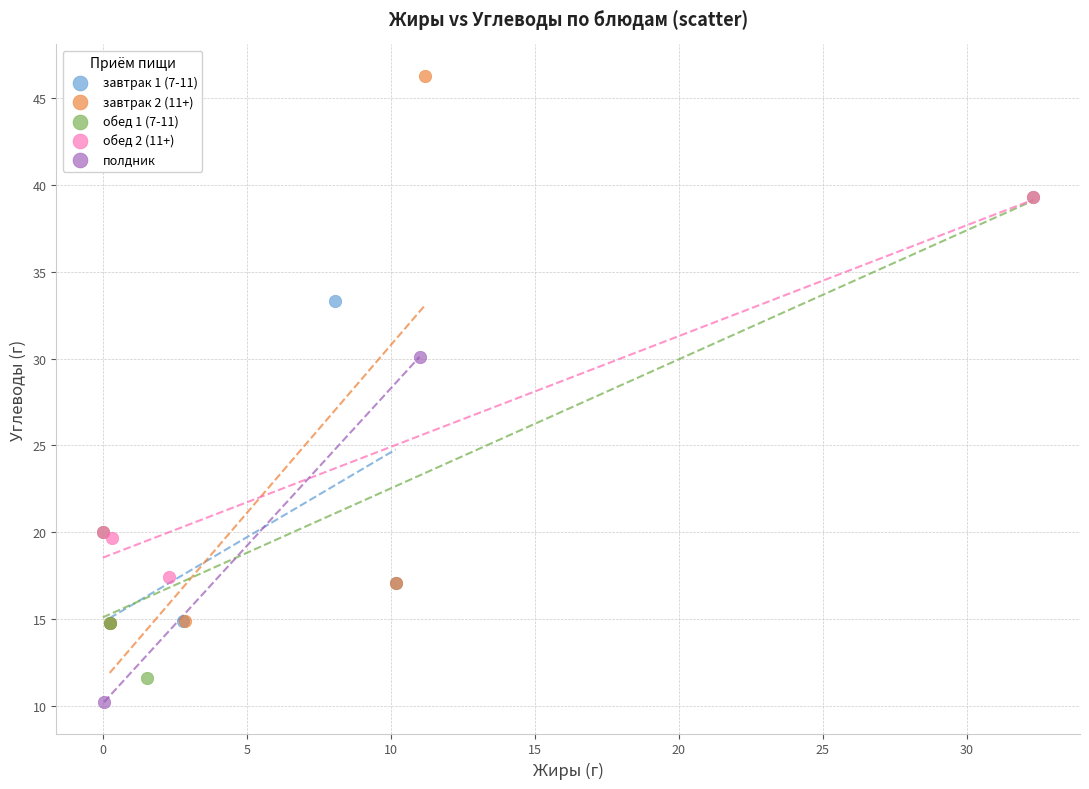

What are all the series names shown in the legend?

завтрак 1 (7-11), завтрак 2 (11+), обед 1 (7-11), обед 2 (11+), полдник